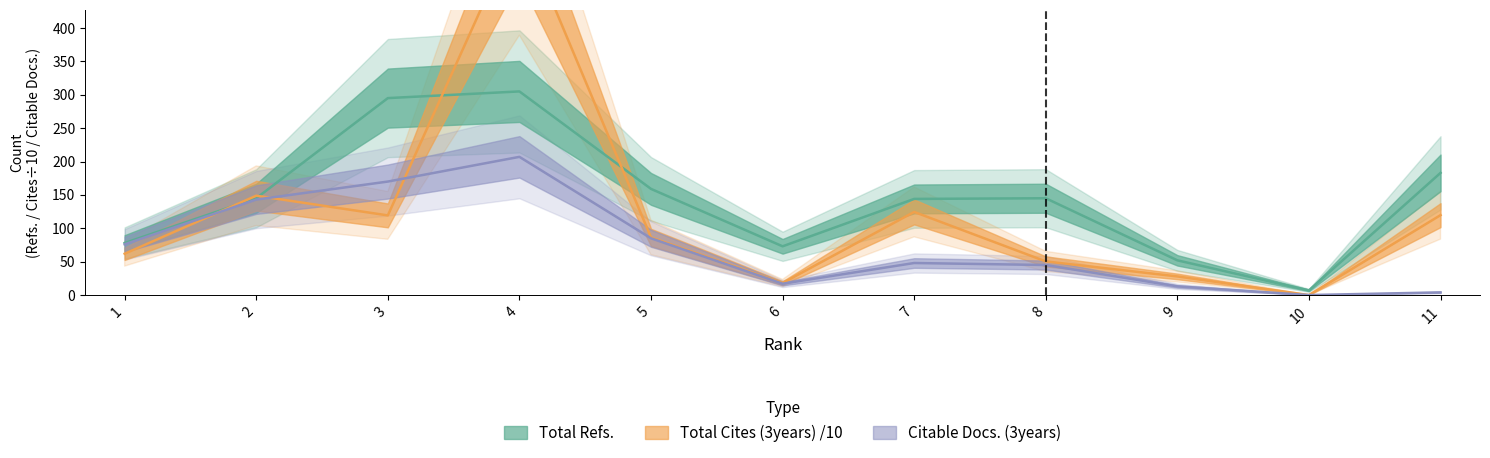

Rank the series by their maximum value, from lowest to highest.

Citable Docs. (3years), Total Refs., Total Cites (3years)